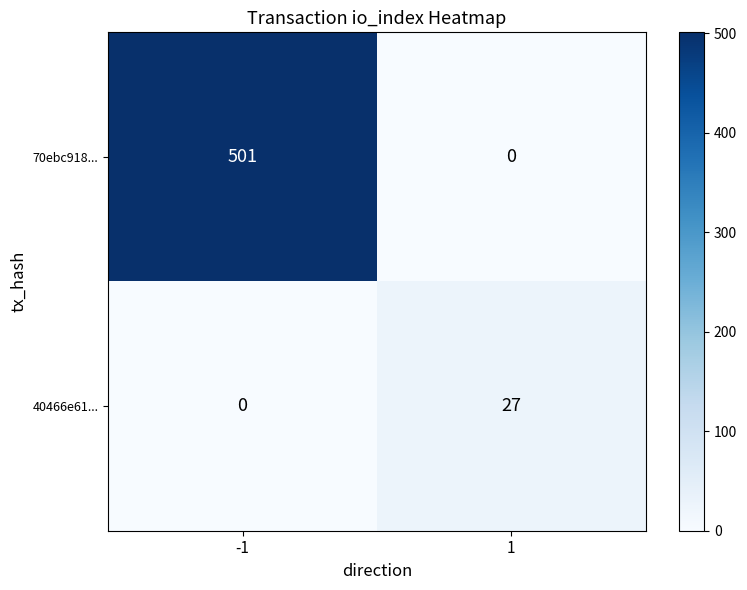

Is it true that 40466e61... equals 0 at -1?

True